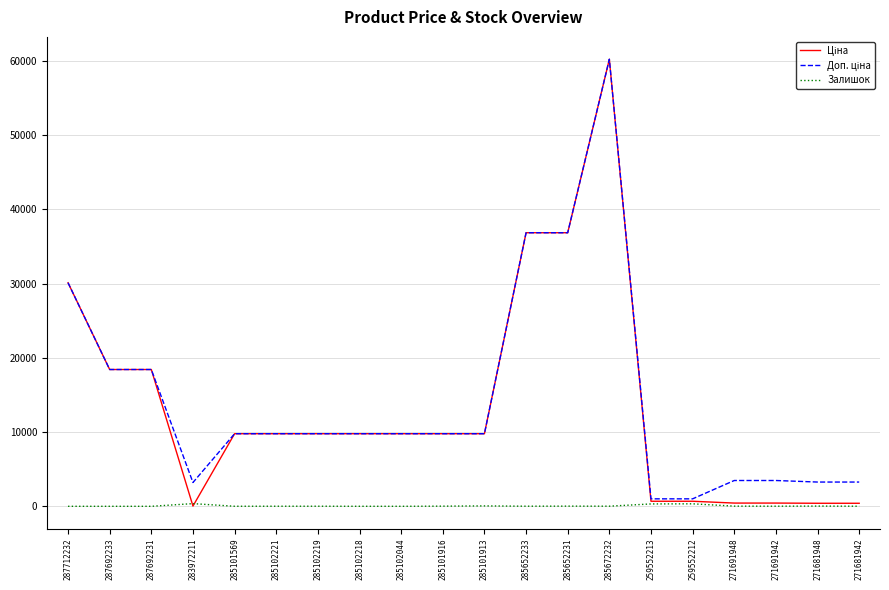

The Залишок series shows 30.0 at 271681948. True or false?

True